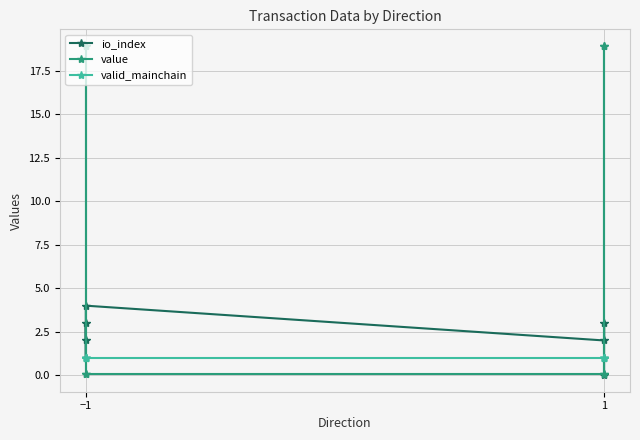

Which series has the widest spread of values?

value